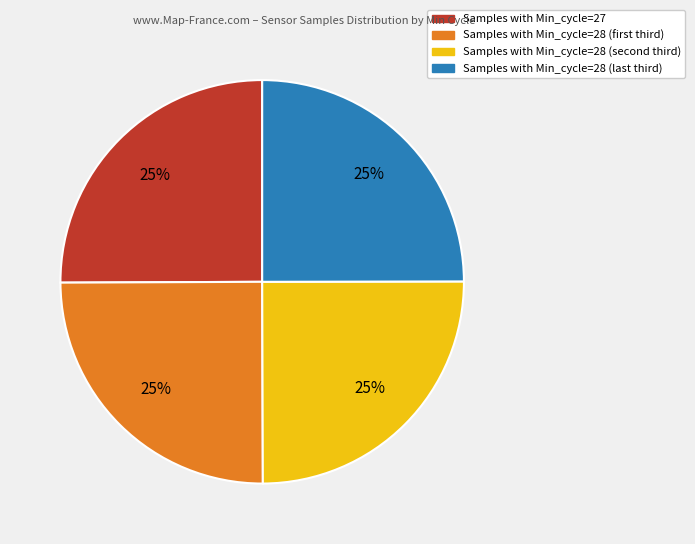

How many slices are in this pie chart?

4